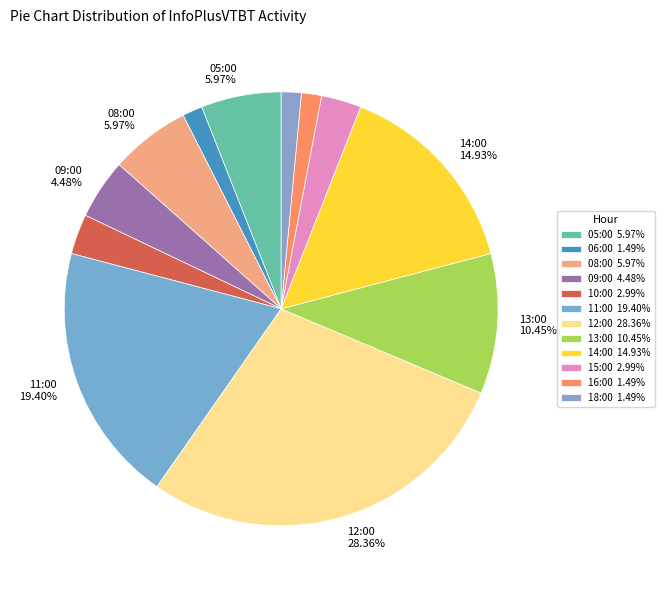

Count the number of slices in the pie.

12